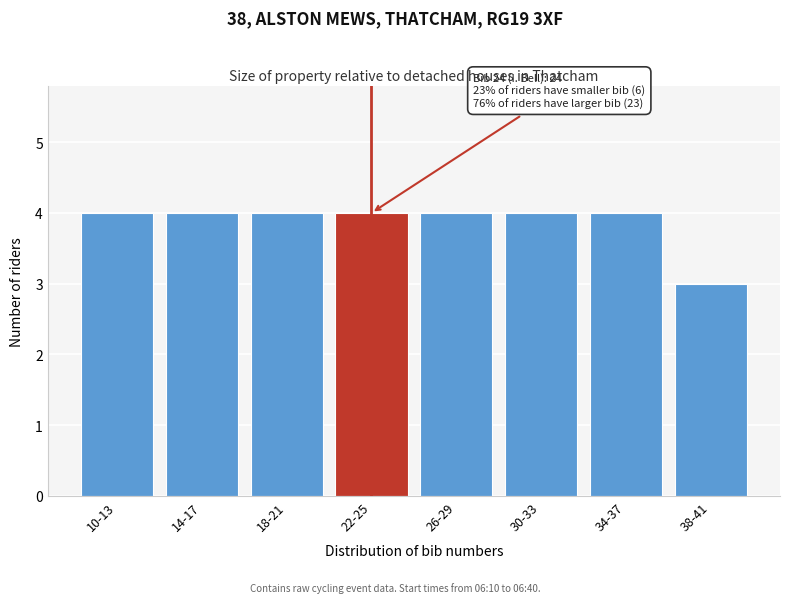

Reading left to right, what are all the values shown in this chart?

10-13=4	14-17=4	18-21=4	22-25=4	26-29=4	30-33=4	34-37=4	38-41=3